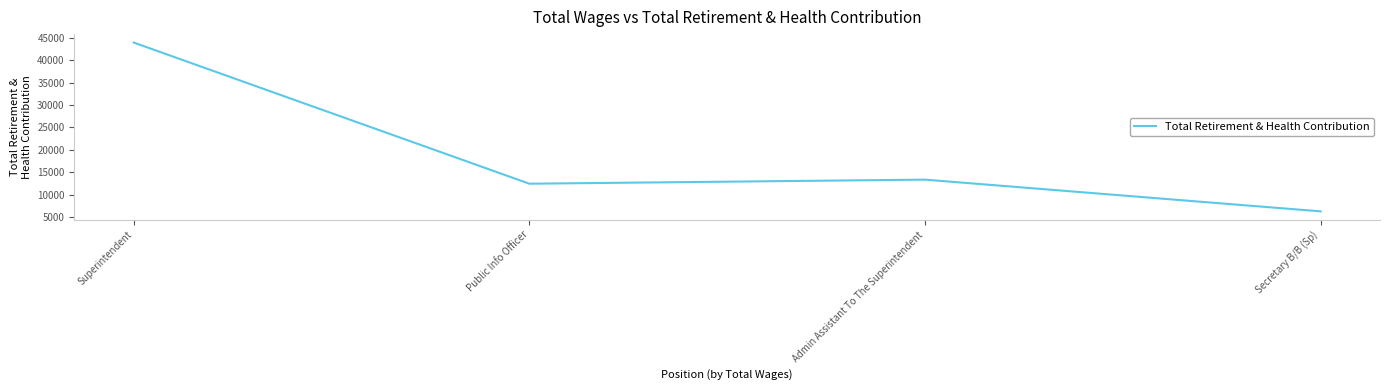

Does the chart have visible grid lines?

No